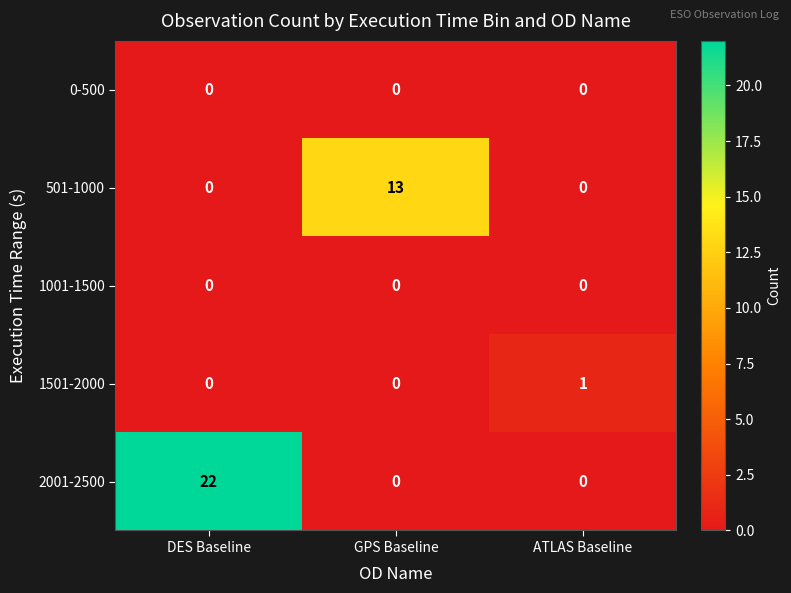

Which category has the highest value in the 1501-2000 series?

ATLAS Baseline